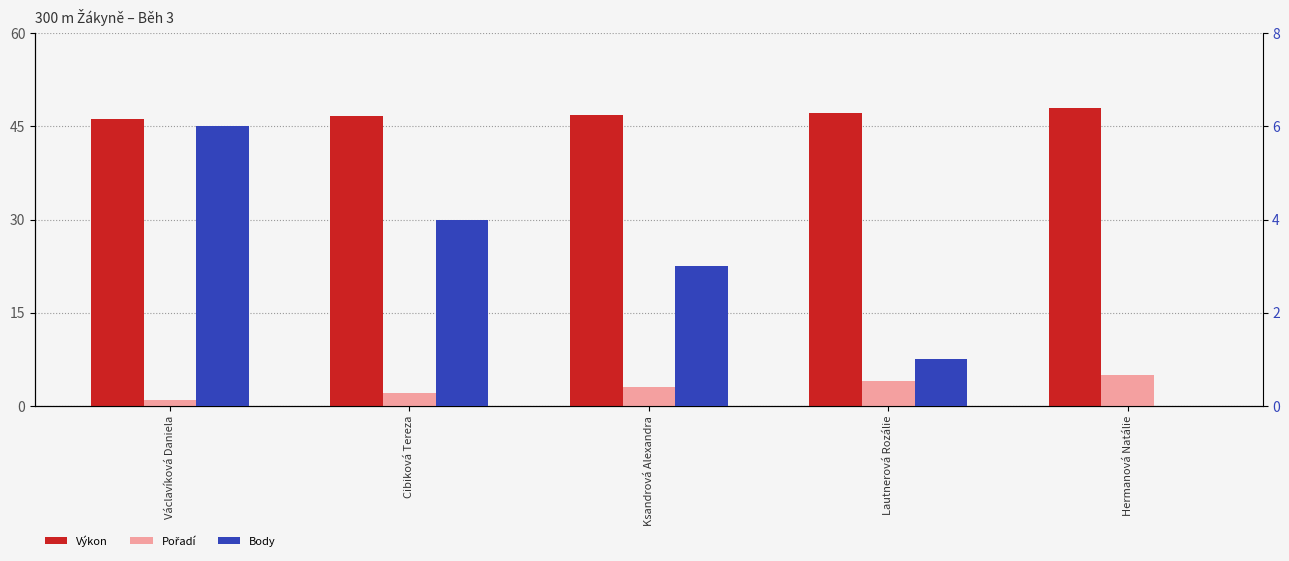

At Václavíková Daniela, list the series in order from largest to smallest.

Výkon, Body, Pořadí